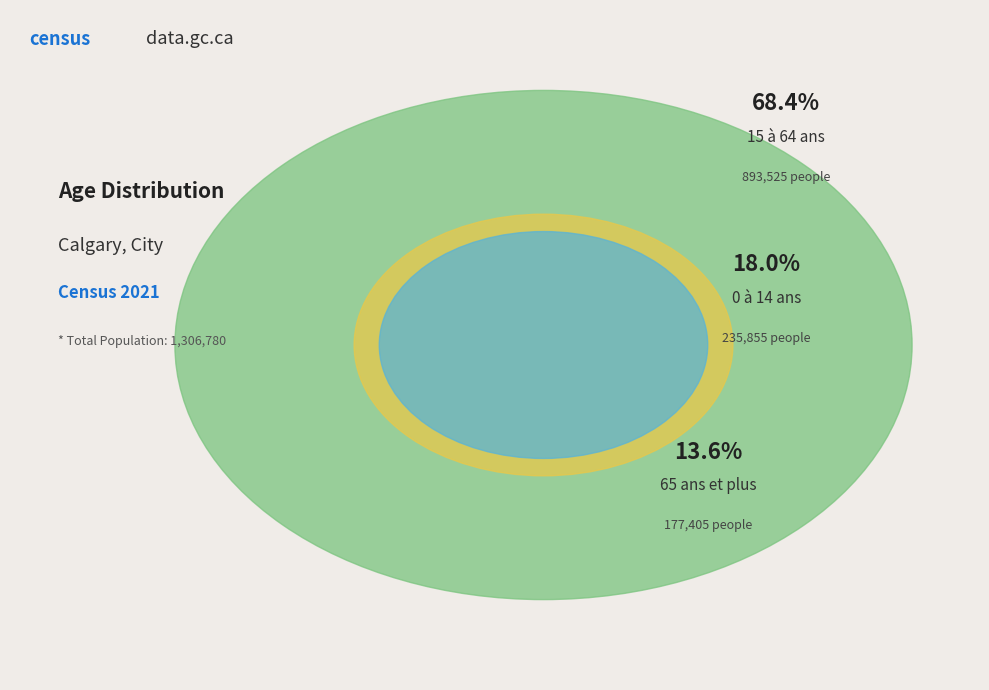

To the nearest percent, what percentage of the pie is 65 ans et plus?

14%